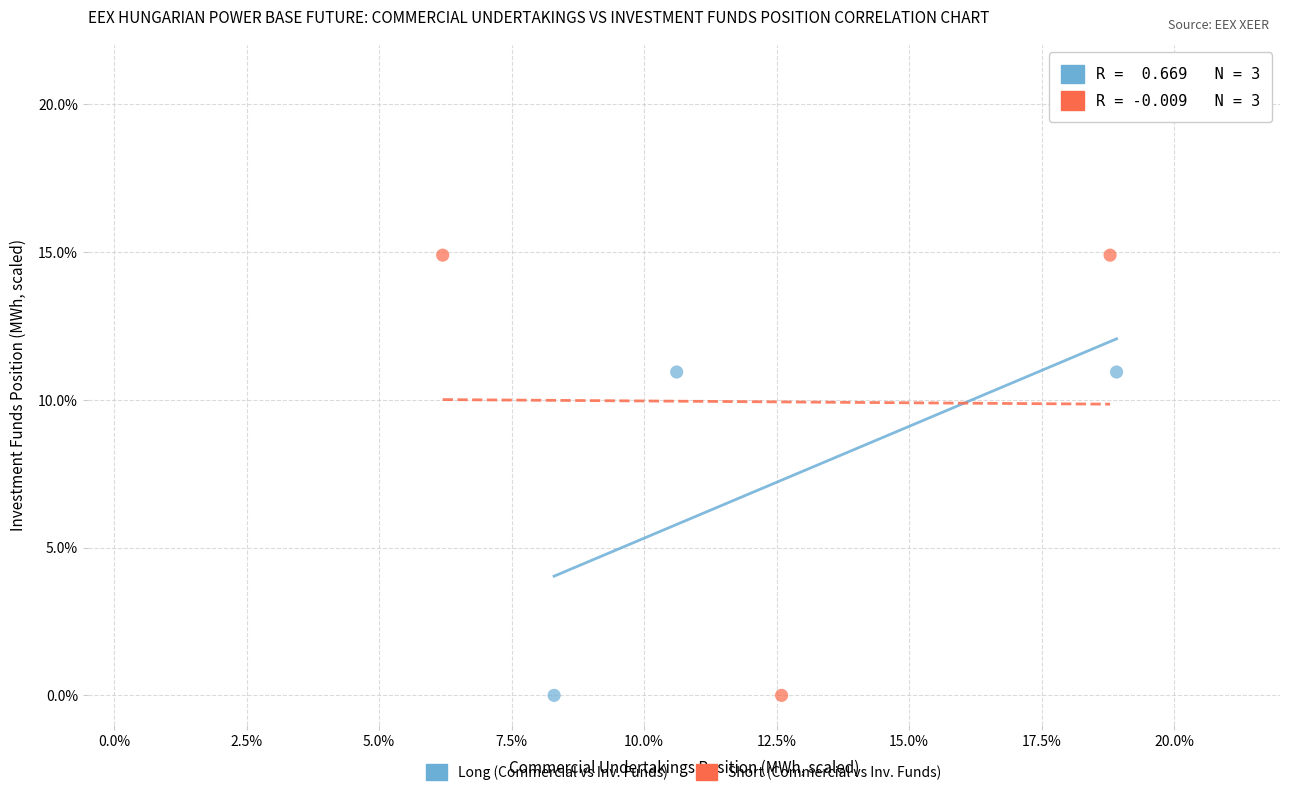

What are all the series names shown in the legend?

Long (Commercial vs Inv. Funds), Short (Commercial vs Inv. Funds)